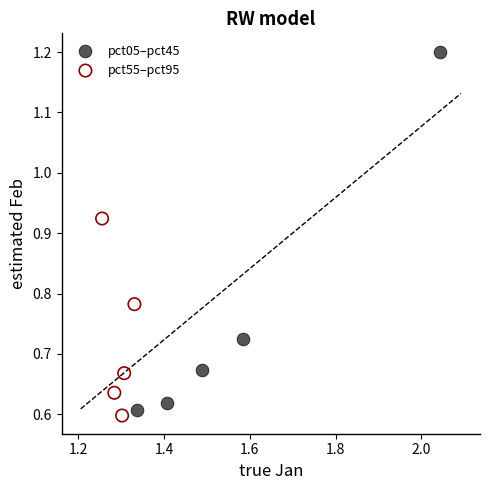

Which series contains the highest Y value?

pct05–pct45